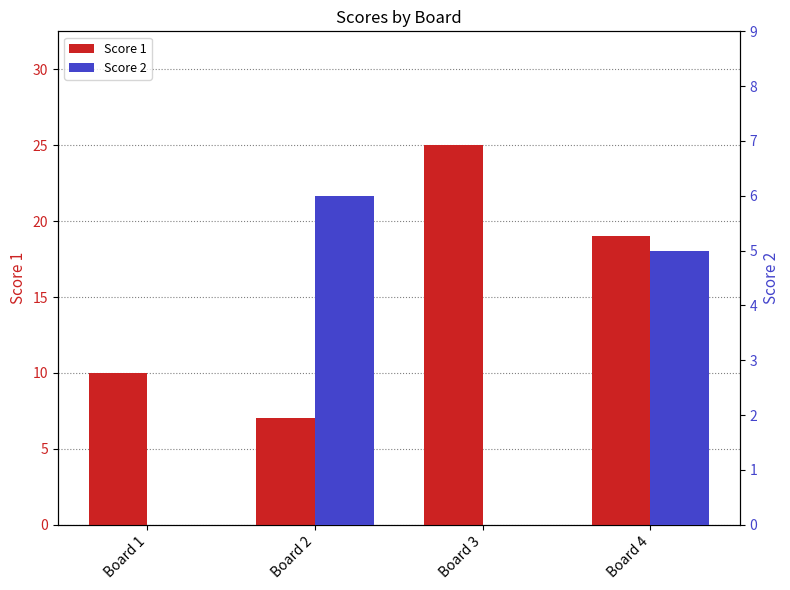

What is the sum of all Score 2 values?

11